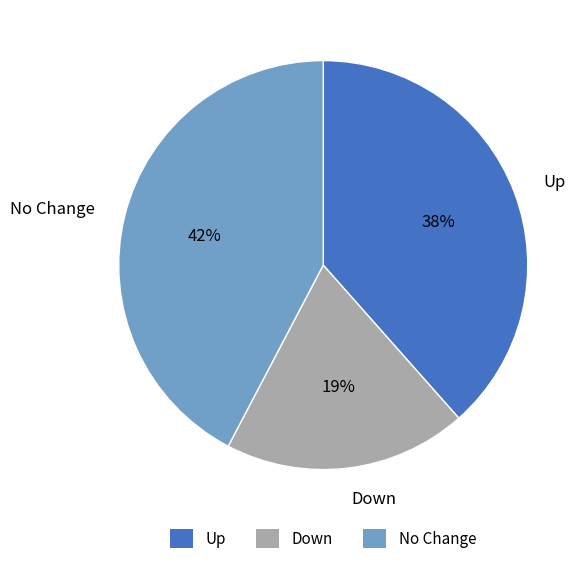

What is the smallest slice in the pie chart?

Down